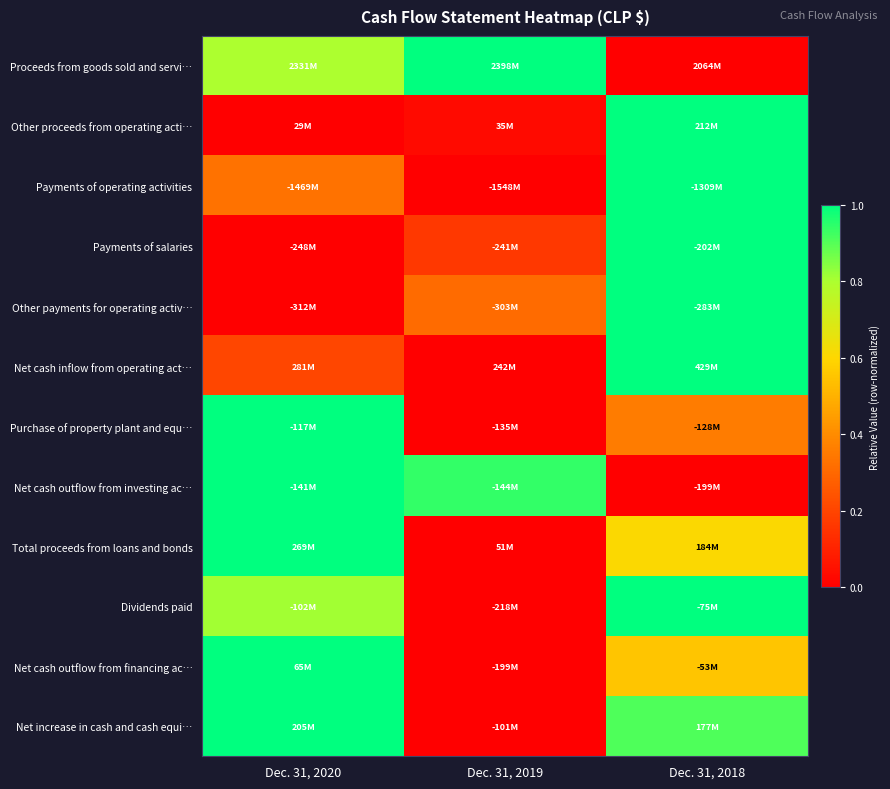

Which label corresponds to the smallest value in the chart?

Dec. 31, 2018